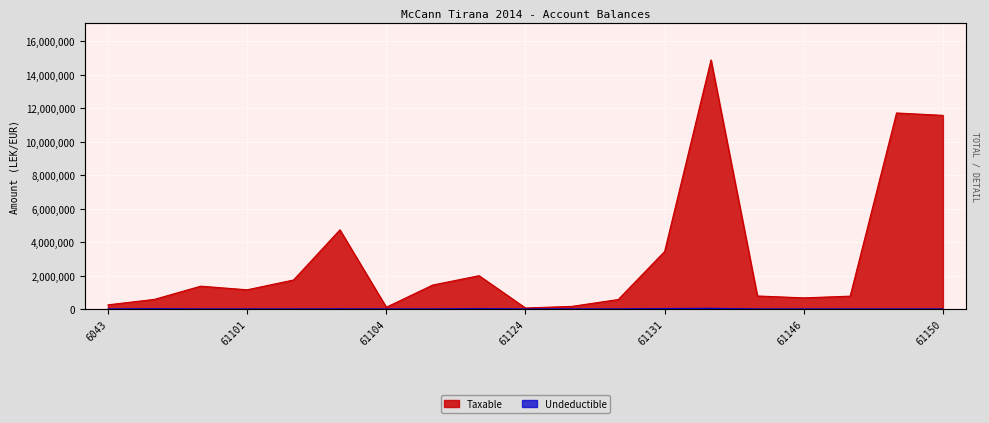

True or false: Taxable has more than 2 interior local peaks.

True